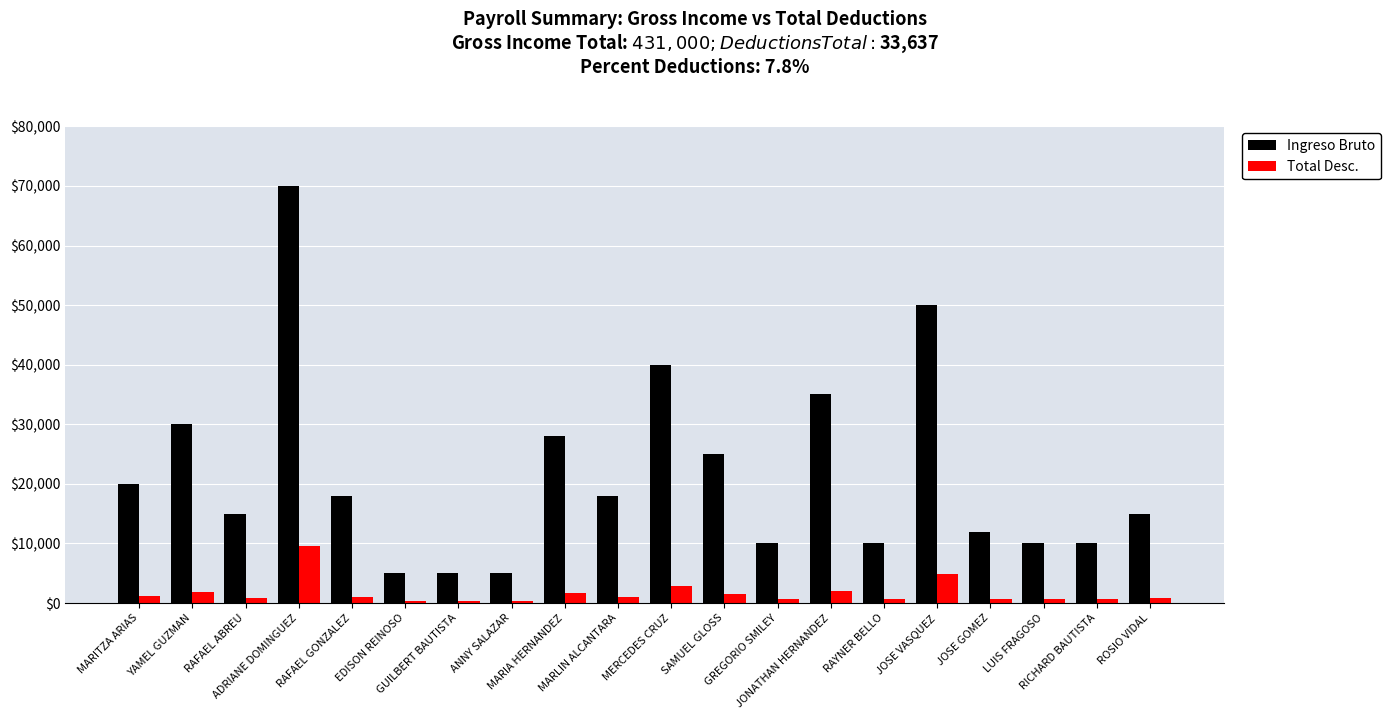

List the series in order of their overall mean, lowest first.

Total Desc., Ingreso Bruto